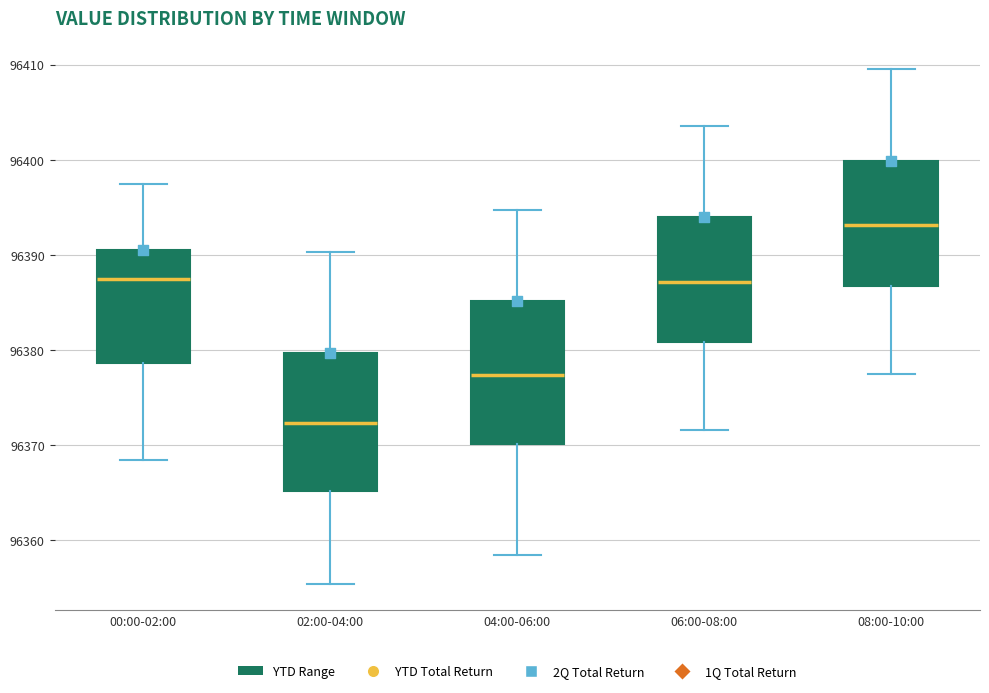

Reading left to right, read every box against the y-axis: the position of its median line, the range the box covers, and the ends of its whiskers. The values are not printed on the chart, so give them approximately, as read against the axis.

00:00-02:00: median 96387, box 96379 to 96391, whiskers 96369 to 96397
02:00-04:00: median 96372, box 96365 to 96380, whiskers 96355 to 96390
04:00-06:00: median 96377, box 96370 to 96385, whiskers 96359 to 96395
06:00-08:00: median 96387, box 96381 to 96394, whiskers 96372 to 96404
08:00-10:00: median 96393, box 96387 to 96400, whiskers 96378 to 96410